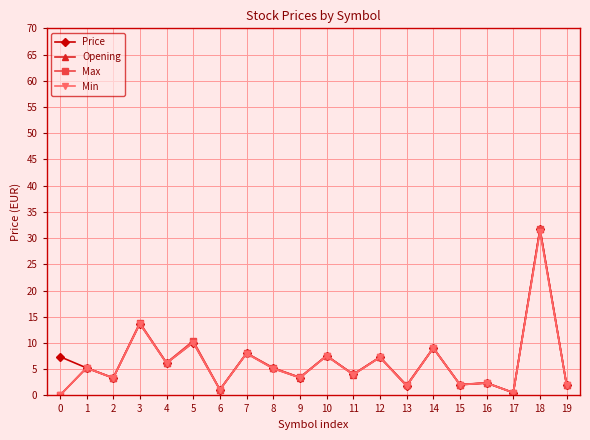

What is the spread (max minus min) of values at 5?

0.3